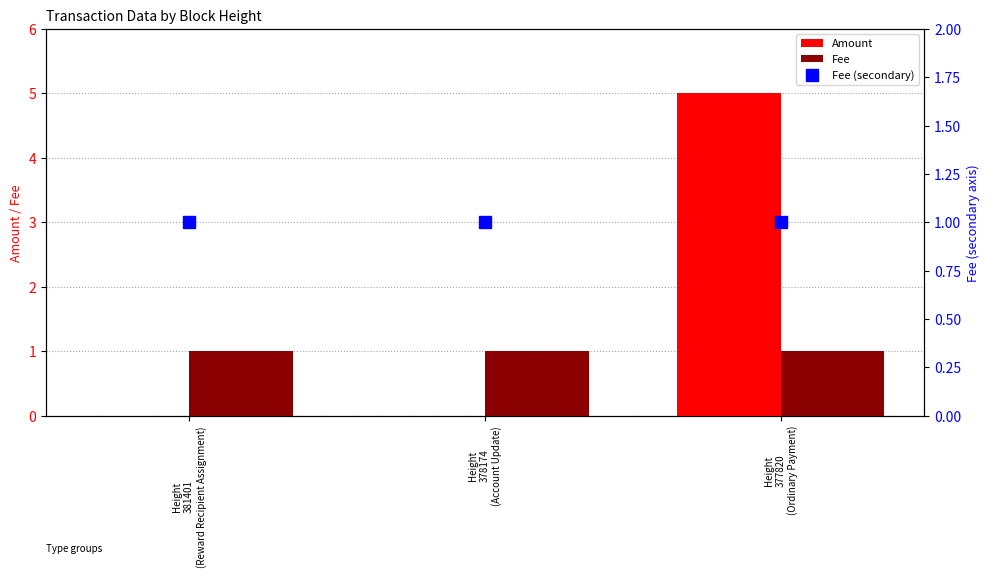

Which category has the highest value in the Amount series?

Height
377820
(Ordinary Payment)